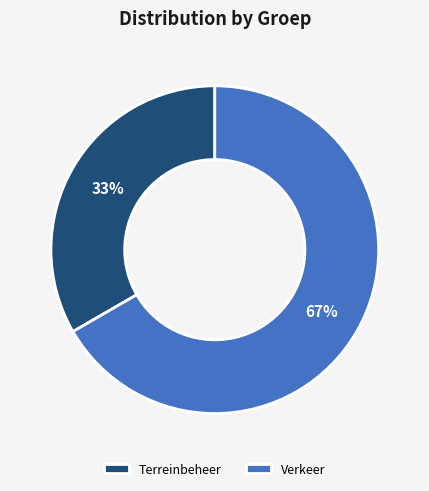

Which category has the smallest portion of the pie?

Terreinbeheer